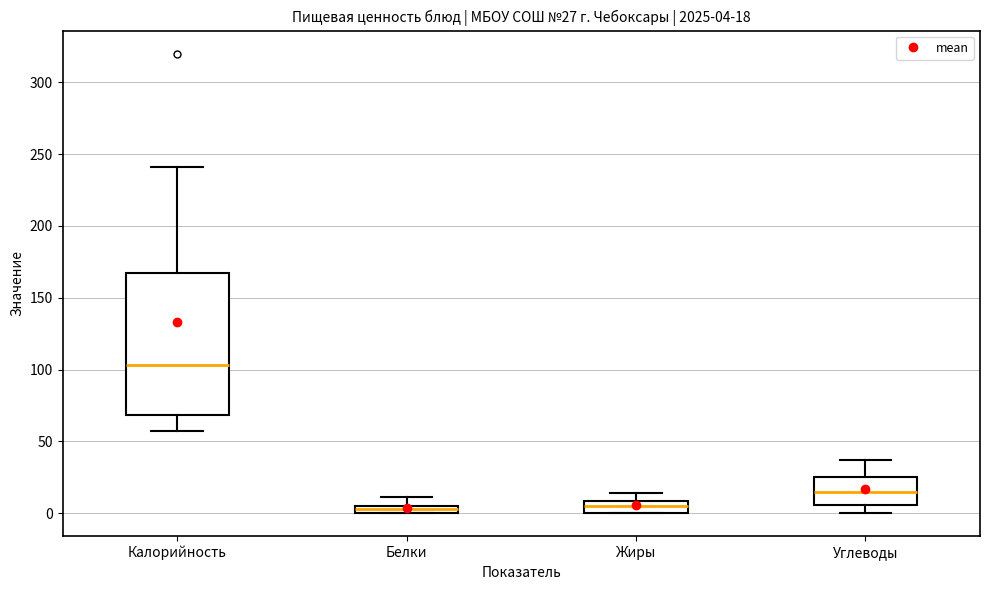

Which box is the tallest, from its lower edge to its upper edge?

Калорийность